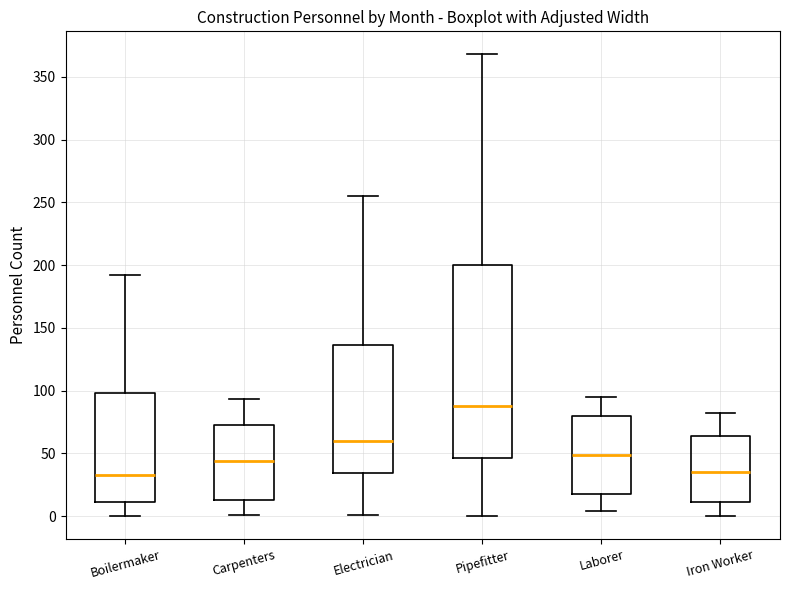

Where is the lower edge of the box for Carpenters on the y-axis? The values are not printed on the chart, so give them approximately, as read against the axis.

15